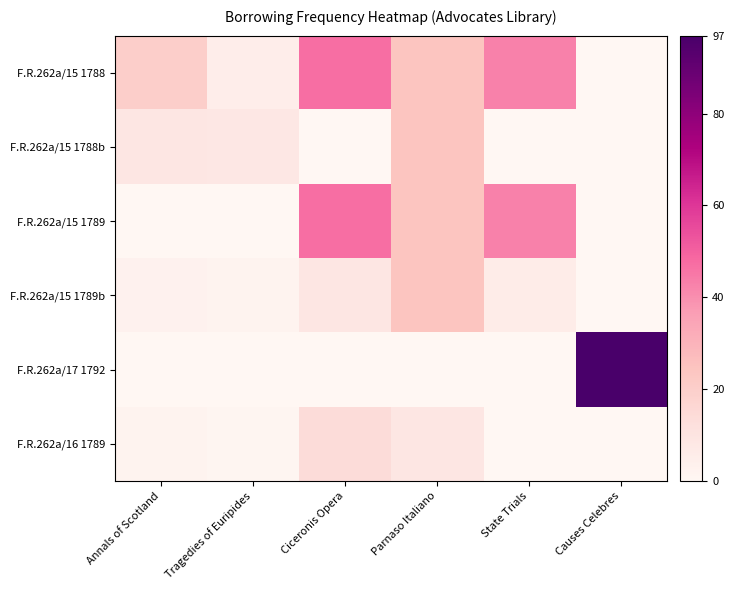

Reading right to left, list all the values displayed in this chart.

F.R.262a/15 1788: Causes Celebres=0	State Trials=43	Parnaso Italiano=24	Ciceronis Opera=47	Tragedies of Euripides=5	Annals of Scotland=20
F.R.262a/15 1788b: Causes Celebres=0	State Trials=0	Parnaso Italiano=24	Ciceronis Opera=0	Tragedies of Euripides=8	Annals of Scotland=9
F.R.262a/15 1789: Causes Celebres=0	State Trials=43	Parnaso Italiano=24	Ciceronis Opera=47	Tragedies of Euripides=0	Annals of Scotland=0
F.R.262a/15 1789b: Causes Celebres=0	State Trials=6	Parnaso Italiano=24	Ciceronis Opera=9	Tragedies of Euripides=2	Annals of Scotland=3
F.R.262a/17 1792: Causes Celebres=97	State Trials=0	Parnaso Italiano=0	Ciceronis Opera=0	Tragedies of Euripides=0	Annals of Scotland=0
F.R.262a/16 1789: Causes Celebres=0	State Trials=0	Parnaso Italiano=9	Ciceronis Opera=14	Tragedies of Euripides=1	Annals of Scotland=2